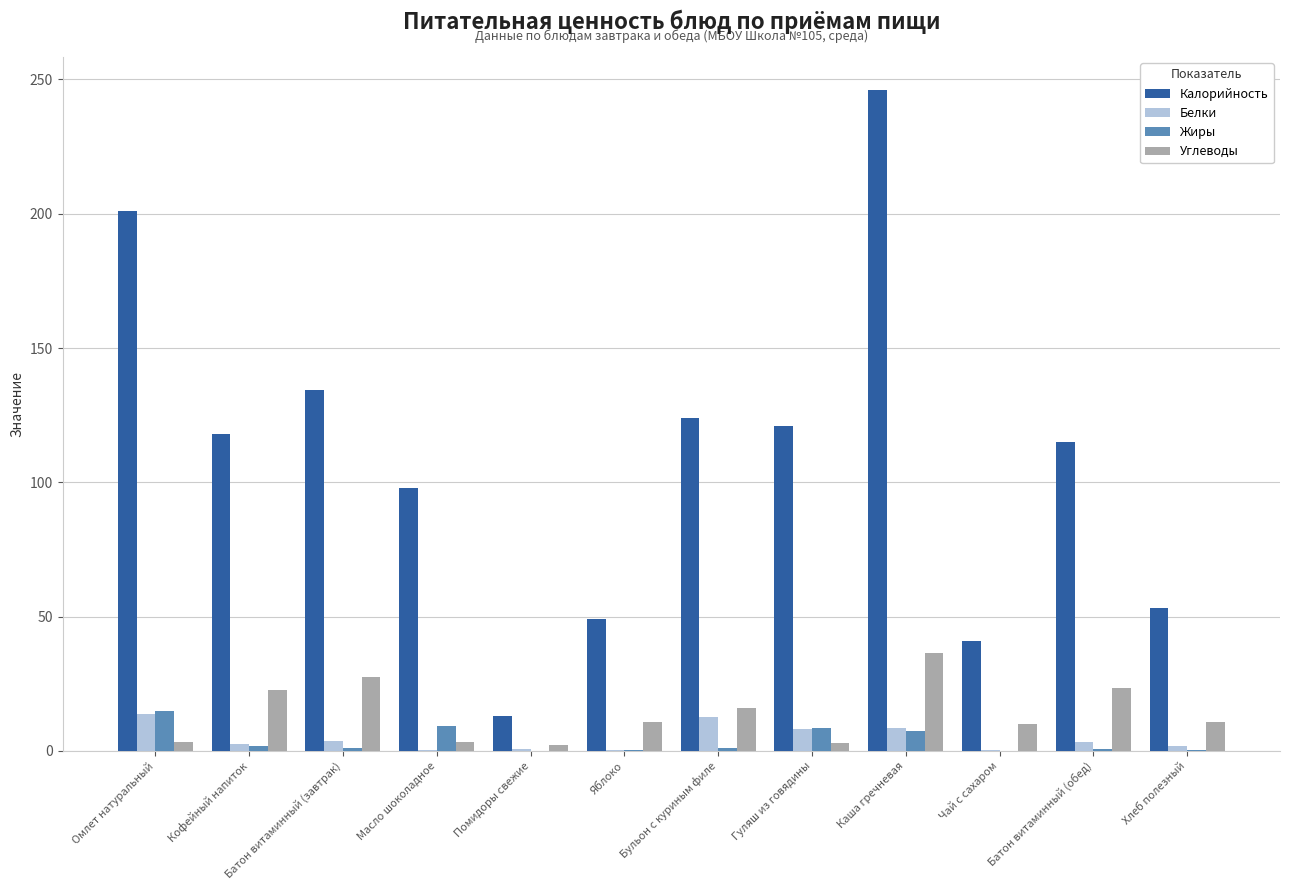

How many groups of bars are there?

12